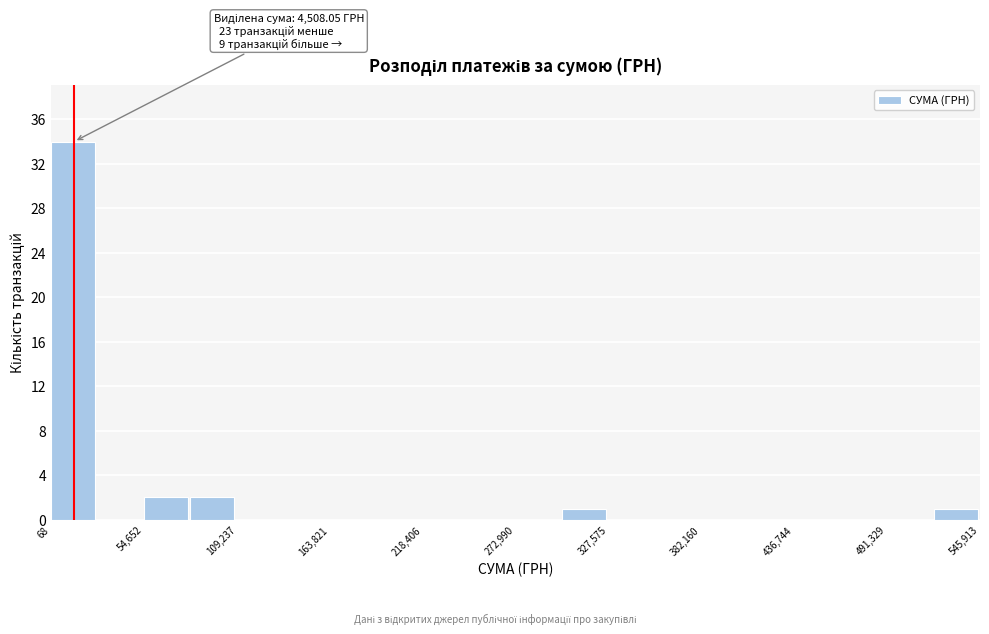

Around what value on the x-axis is the tallest bar? Give the approximate position of its centre, as read against the axis.

10000